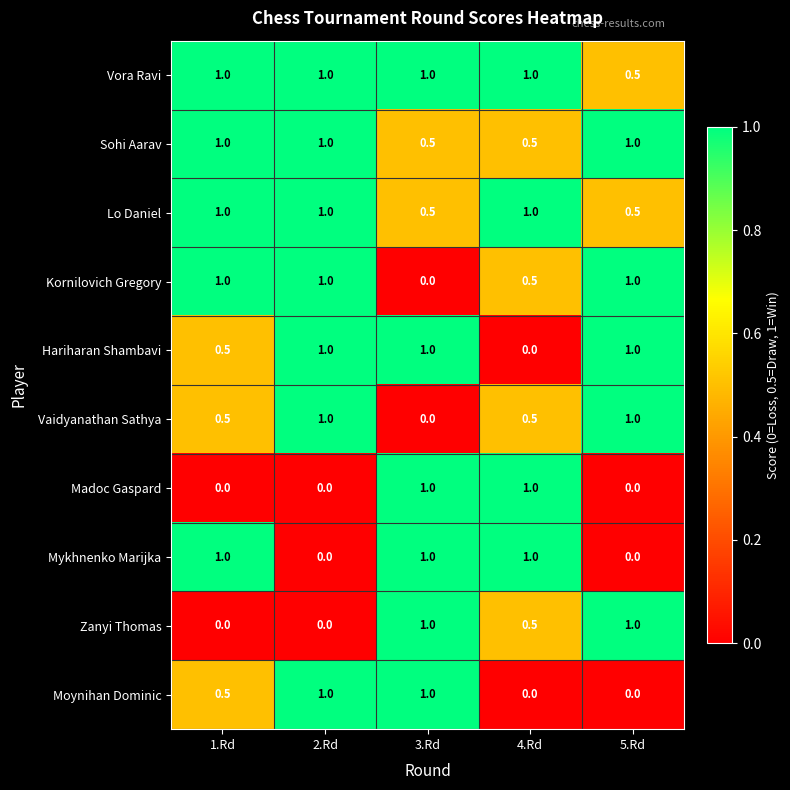

What is the difference between the highest and lowest values at 4.Rd?

1.0